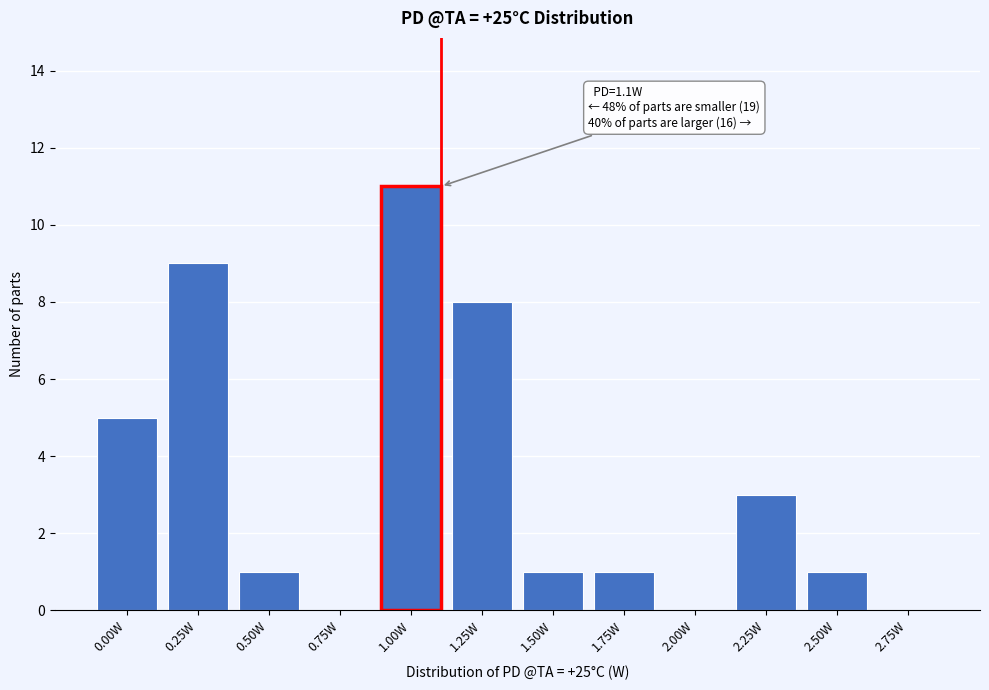

Reading left to right, transcribe all the data shown in this chart.

0.00W=5	0.25W=9	0.50W=1	0.75W=0	1.00W=11	1.25W=8	1.50W=1	1.75W=1	2.00W=0	2.25W=3	2.50W=1	2.75W=0